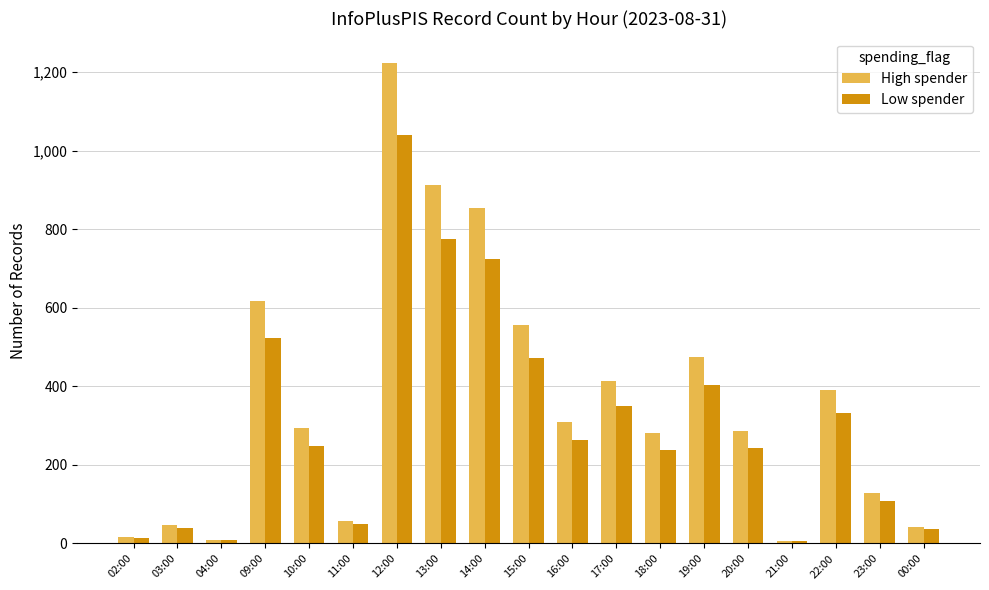

Which series has the largest range (max minus min)?

High spender